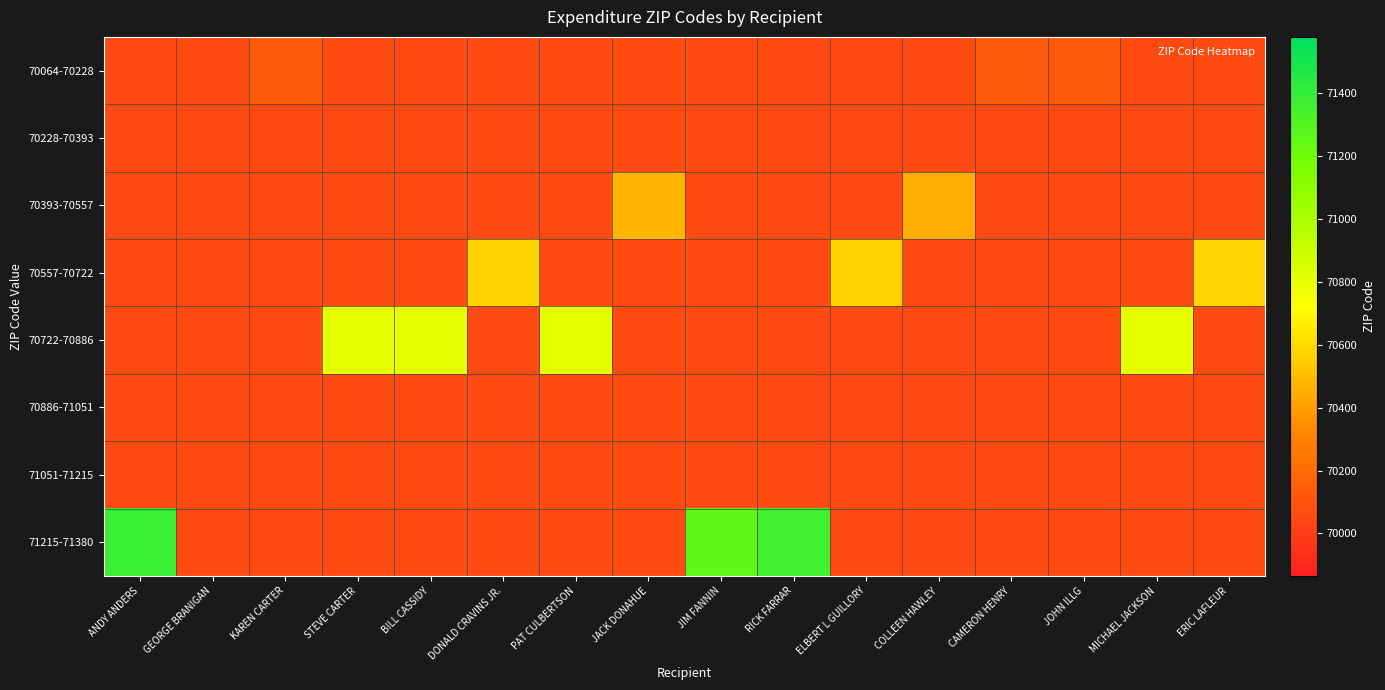

Reading left to right, extract all data points from this chart.

70064-70228: ANDY ANDERS=70064	GEORGE BRANIGAN=70065	KAREN CARTER=70130	STEVE CARTER=70064	BILL CASSIDY=70064	DONALD CRAVINS JR.=70064	PAT CULBERTSON=70064	JACK DONAHUE=70064	JIM FANNIN=70064	RICK FARRAR=70064	ELBERT L GUILLORY=70064	COLLEEN HAWLEY=70064	CAMERON HENRY=70121	JOHN ILLG=70123	MICHAEL JACKSON=70064	ERIC LAFLEUR=70064
70228-70393: ANDY ANDERS=70064	GEORGE BRANIGAN=70064	KAREN CARTER=70064	STEVE CARTER=70064	BILL CASSIDY=70064	DONALD CRAVINS JR.=70064	PAT CULBERTSON=70064	JACK DONAHUE=70064	JIM FANNIN=70064	RICK FARRAR=70064	ELBERT L GUILLORY=70064	COLLEEN HAWLEY=70064	CAMERON HENRY=70064	JOHN ILLG=70064	MICHAEL JACKSON=70064	ERIC LAFLEUR=70064
70393-70557: ANDY ANDERS=70064	GEORGE BRANIGAN=70064	KAREN CARTER=70064	STEVE CARTER=70064	BILL CASSIDY=70064	DONALD CRAVINS JR.=70064	PAT CULBERTSON=70064	JACK DONAHUE=70470	JIM FANNIN=70064	RICK FARRAR=70064	ELBERT L GUILLORY=70064	COLLEEN HAWLEY=70447	CAMERON HENRY=70064	JOHN ILLG=70064	MICHAEL JACKSON=70064	ERIC LAFLEUR=70064
70557-70722: ANDY ANDERS=70064	GEORGE BRANIGAN=70064	KAREN CARTER=70064	STEVE CARTER=70064	BILL CASSIDY=70064	DONALD CRAVINS JR.=70570	PAT CULBERTSON=70064	JACK DONAHUE=70064	JIM FANNIN=70064	RICK FARRAR=70064	ELBERT L GUILLORY=70570	COLLEEN HAWLEY=70064	CAMERON HENRY=70064	JOHN ILLG=70064	MICHAEL JACKSON=70064	ERIC LAFLEUR=70586
70722-70886: ANDY ANDERS=70064	GEORGE BRANIGAN=70064	KAREN CARTER=70064	STEVE CARTER=70809	BILL CASSIDY=70809	DONALD CRAVINS JR.=70064	PAT CULBERTSON=70810	JACK DONAHUE=70064	JIM FANNIN=70064	RICK FARRAR=70064	ELBERT L GUILLORY=70064	COLLEEN HAWLEY=70064	CAMERON HENRY=70064	JOHN ILLG=70064	MICHAEL JACKSON=70808	ERIC LAFLEUR=70064
70886-71051: ANDY ANDERS=70064	GEORGE BRANIGAN=70064	KAREN CARTER=70064	STEVE CARTER=70064	BILL CASSIDY=70064	DONALD CRAVINS JR.=70064	PAT CULBERTSON=70064	JACK DONAHUE=70064	JIM FANNIN=70064	RICK FARRAR=70064	ELBERT L GUILLORY=70064	COLLEEN HAWLEY=70064	CAMERON HENRY=70064	JOHN ILLG=70064	MICHAEL JACKSON=70064	ERIC LAFLEUR=70064
71051-71215: ANDY ANDERS=70064	GEORGE BRANIGAN=70064	KAREN CARTER=70064	STEVE CARTER=70064	BILL CASSIDY=70064	DONALD CRAVINS JR.=70064	PAT CULBERTSON=70064	JACK DONAHUE=70064	JIM FANNIN=70064	RICK FARRAR=70064	ELBERT L GUILLORY=70064	COLLEEN HAWLEY=70064	CAMERON HENRY=70064	JOHN ILLG=70064	MICHAEL JACKSON=70064	ERIC LAFLEUR=70064
71215-71380: ANDY ANDERS=71379	GEORGE BRANIGAN=70064	KAREN CARTER=70064	STEVE CARTER=70064	BILL CASSIDY=70064	DONALD CRAVINS JR.=70064	PAT CULBERTSON=70064	JACK DONAHUE=70064	JIM FANNIN=71251	RICK FARRAR=71360	ELBERT L GUILLORY=70064	COLLEEN HAWLEY=70064	CAMERON HENRY=70064	JOHN ILLG=70064	MICHAEL JACKSON=70064	ERIC LAFLEUR=70064